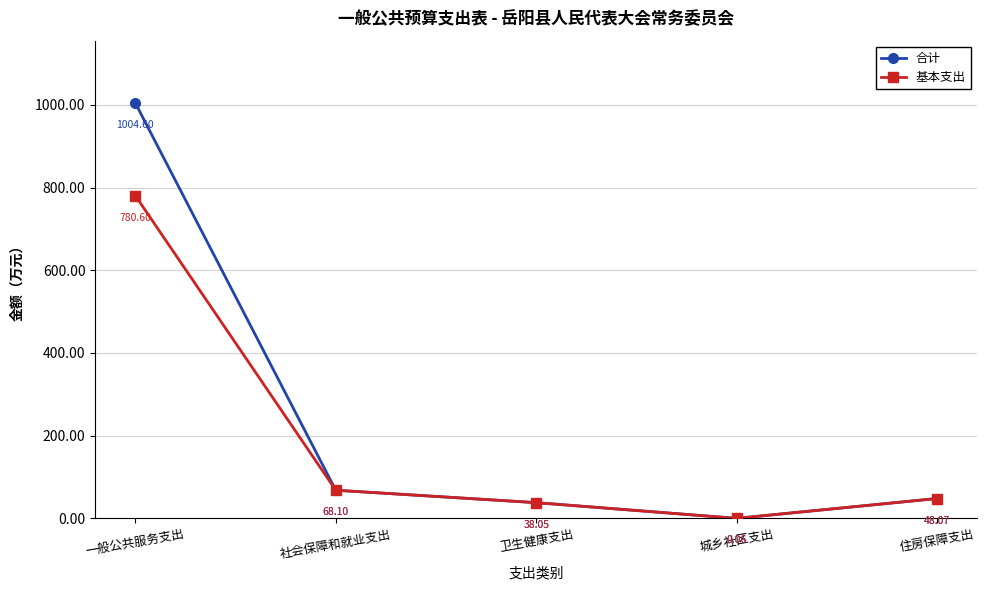

In 基本支出, how many points are lower than both neighbors (excluding endpoints)?

1